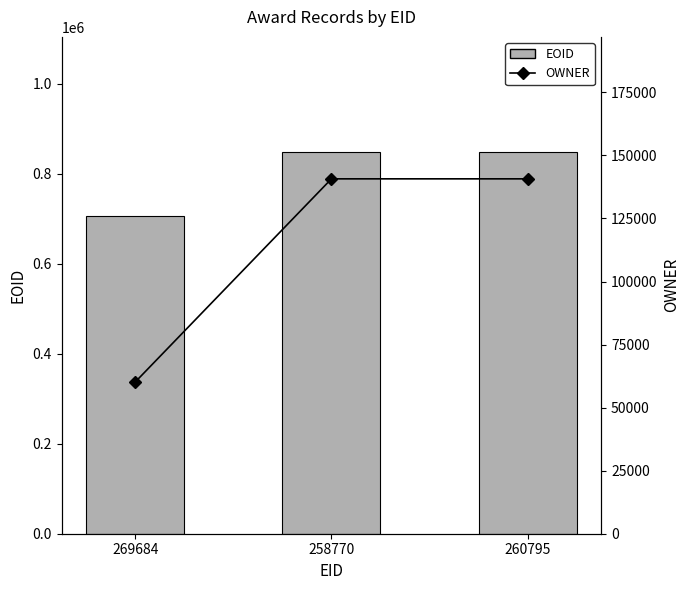

Are the bars horizontal?

No